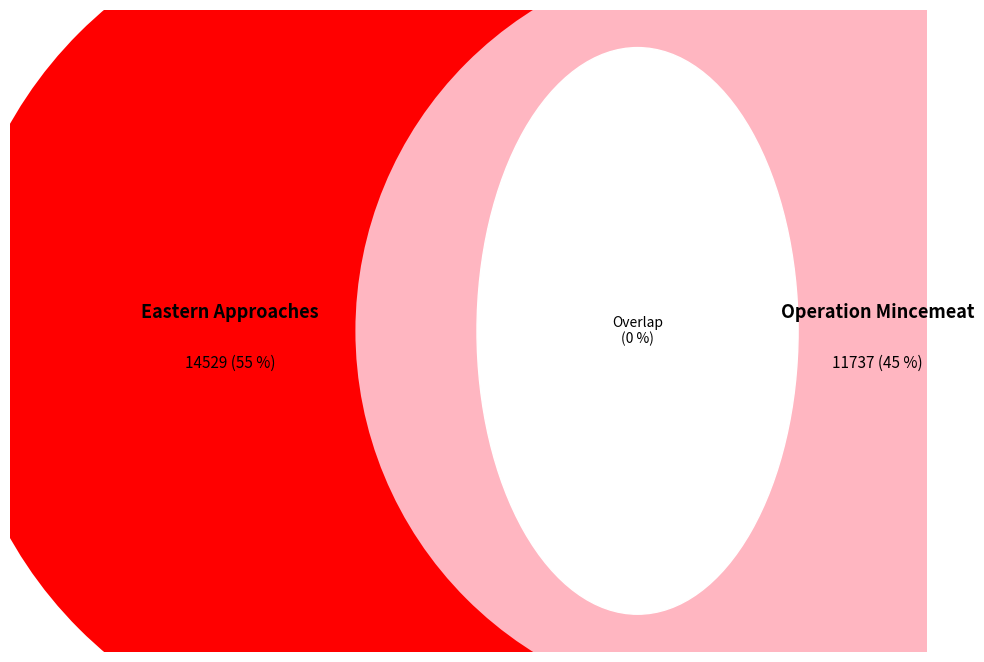

To the nearest percent, what is the difference between the largest and smallest slice percentages?

11%